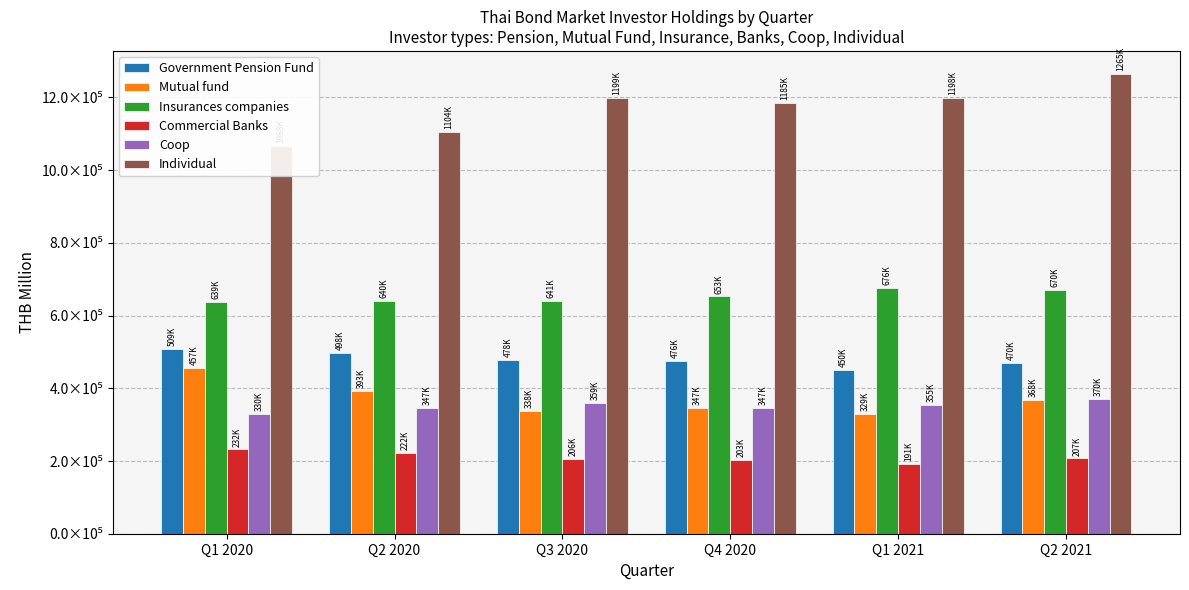

Rank the series by their maximum value, from lowest to highest.

Commercial Banks, Coop, Mutual fund, Government Pension Fund, Insurances companies, Individual